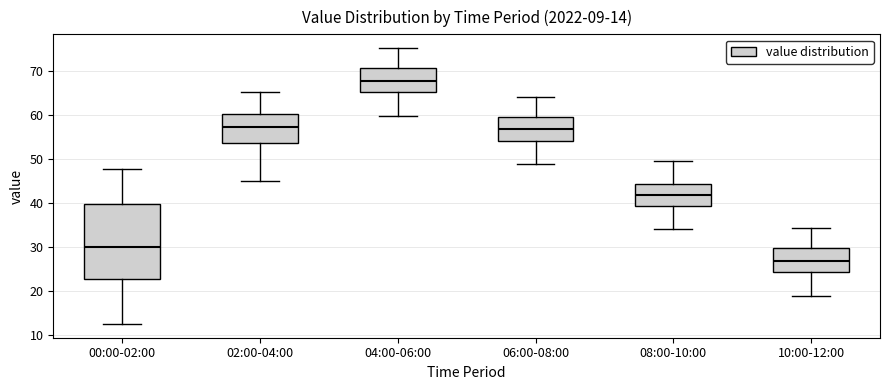

Comparing the boxes themselves (not the whiskers), which one is the tallest?

00:00-02:00